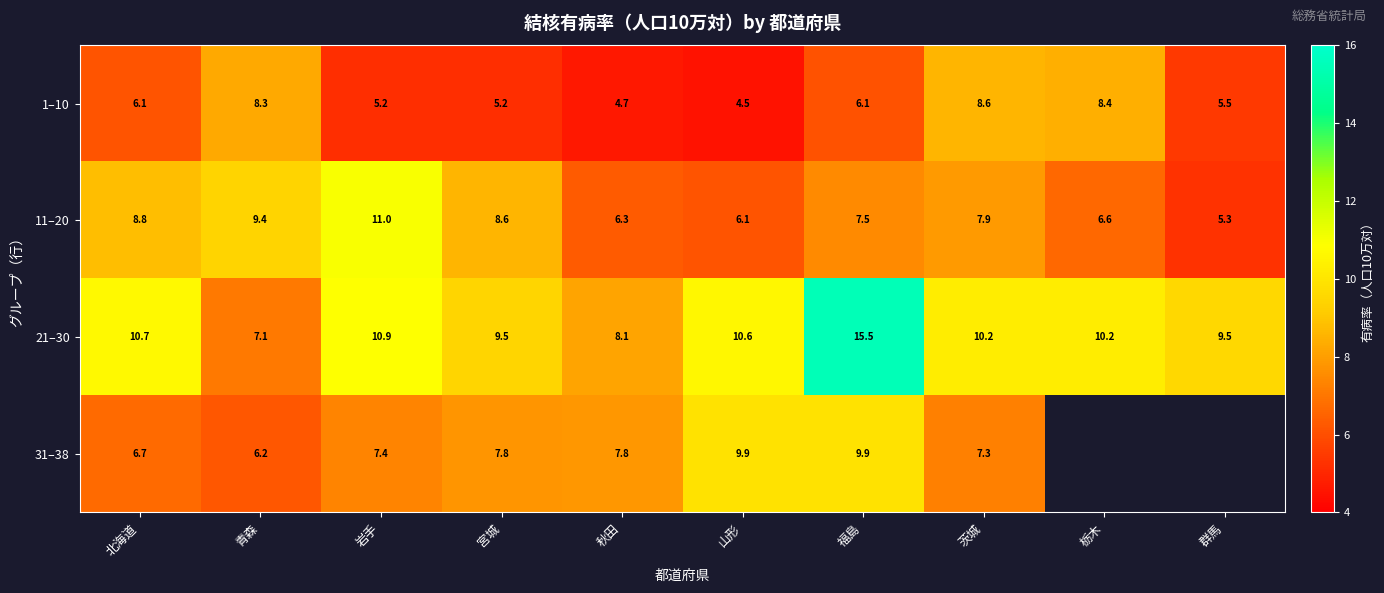

What is the lowest value of the 21–30 series?

7.1